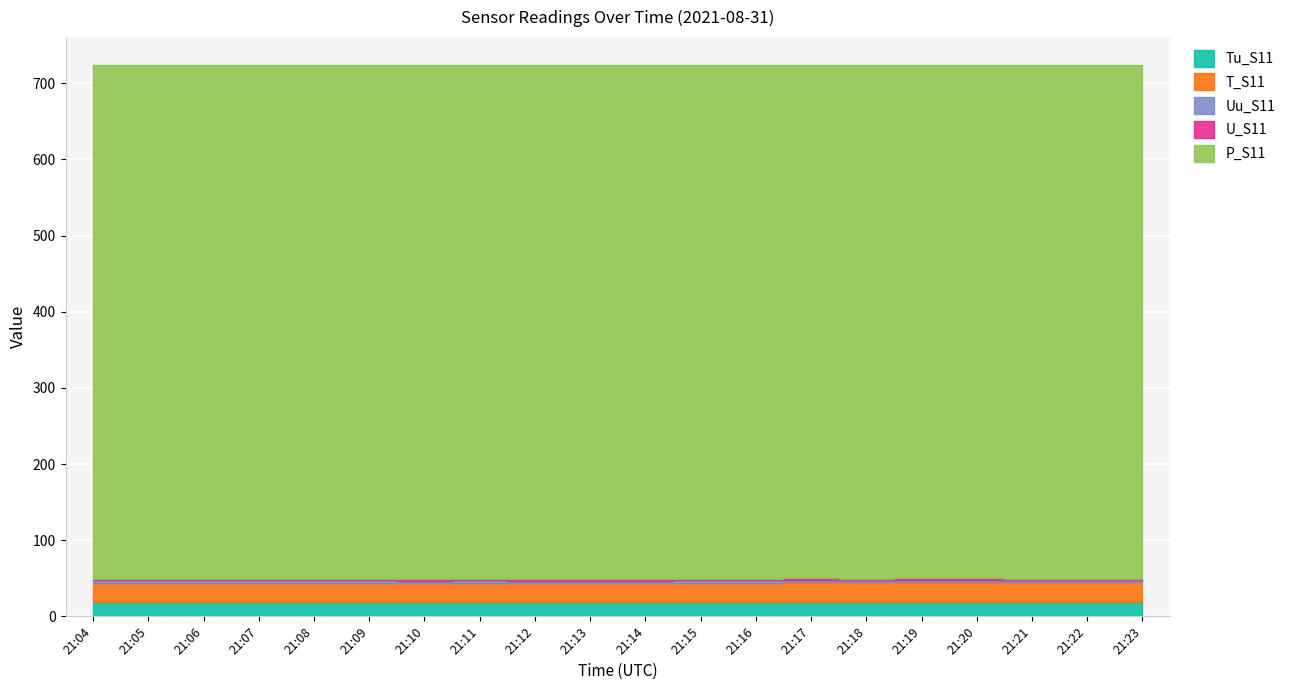

What is the difference between the maximum and minimum values in the Tu_S11 series?

0.5